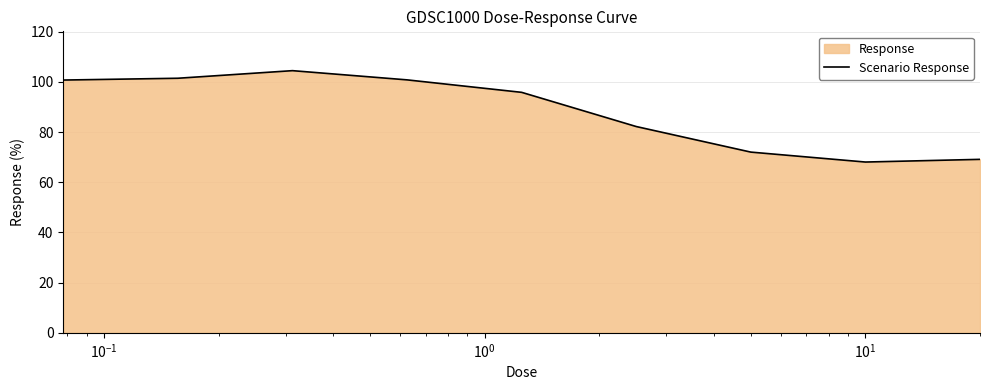

What is the difference between the maximum and minimum values?

36.4